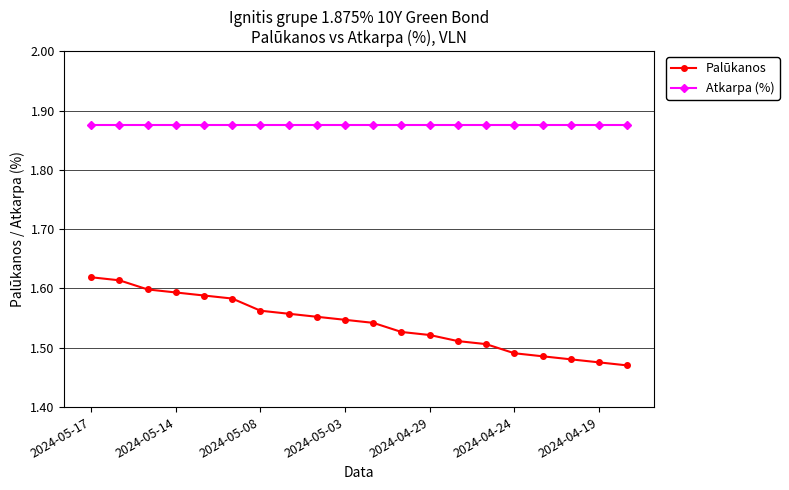

True or false: Atkarpa (%) and Palūkanos intersect in this chart.

False